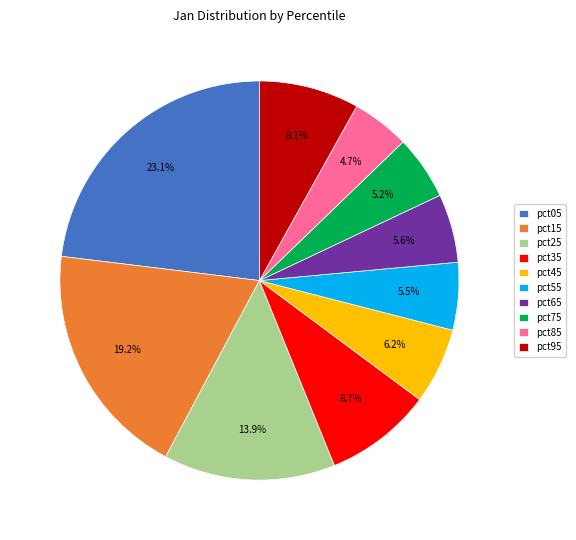

Which has a higher value, pct95 or pct85?

pct95